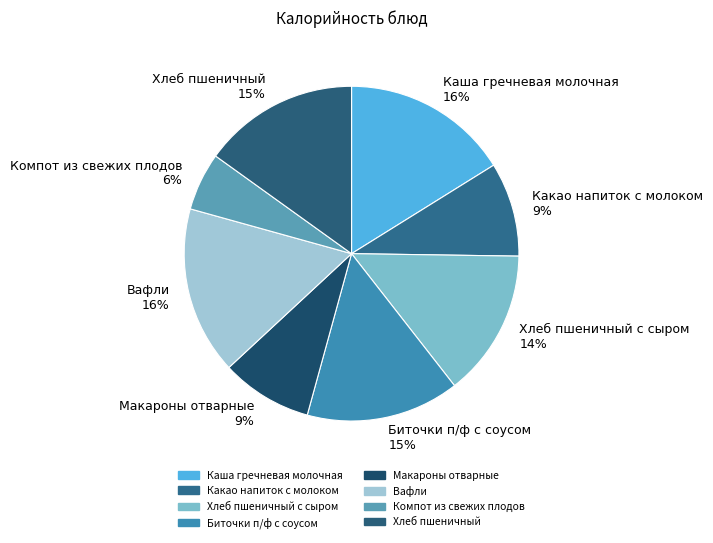

The Макароны отварные 9% slice represents 1% of the pie. True or false?

False